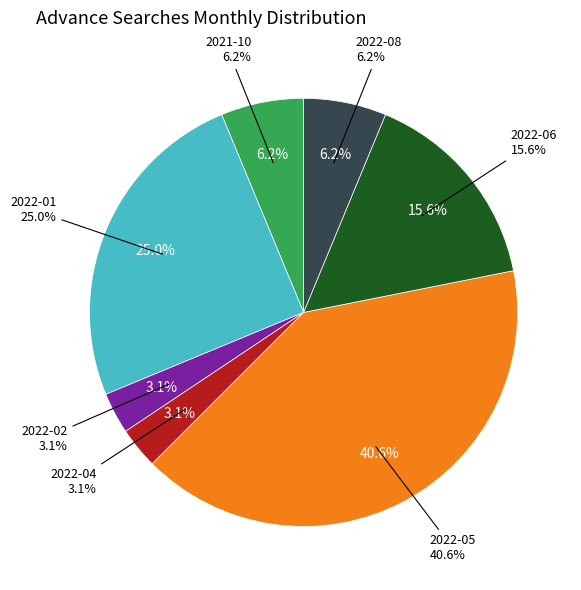

Which category has the biggest portion of the pie?

2022-05